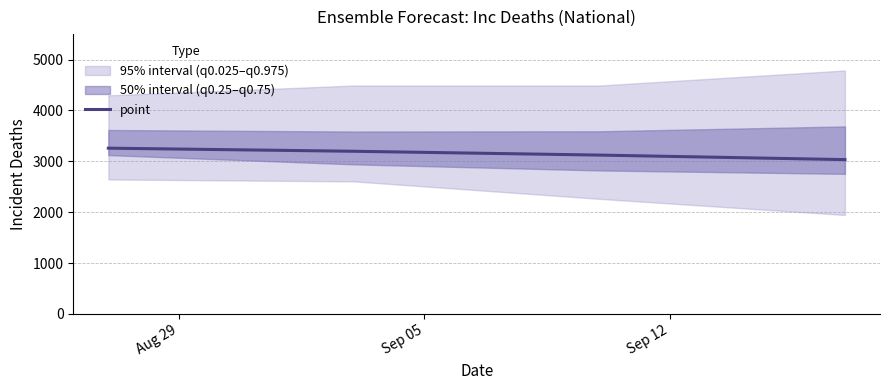

What is the difference between the maximum and minimum values?

225